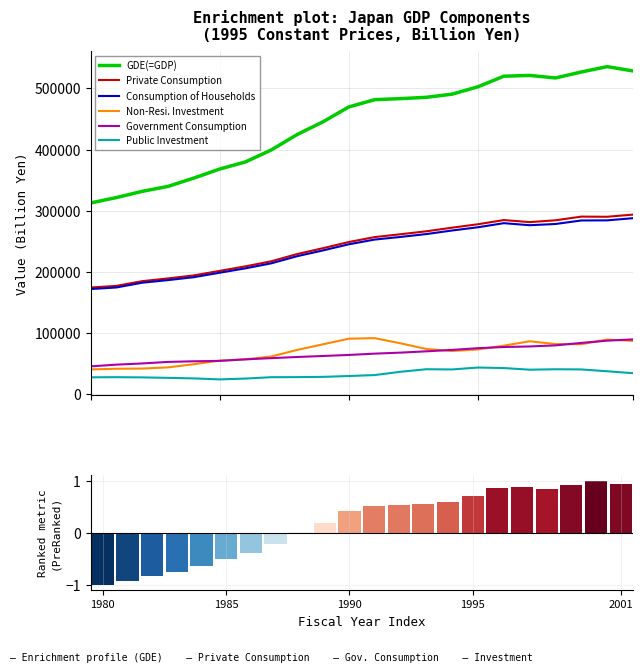

What is the total value across all series at 11?

1180531.8